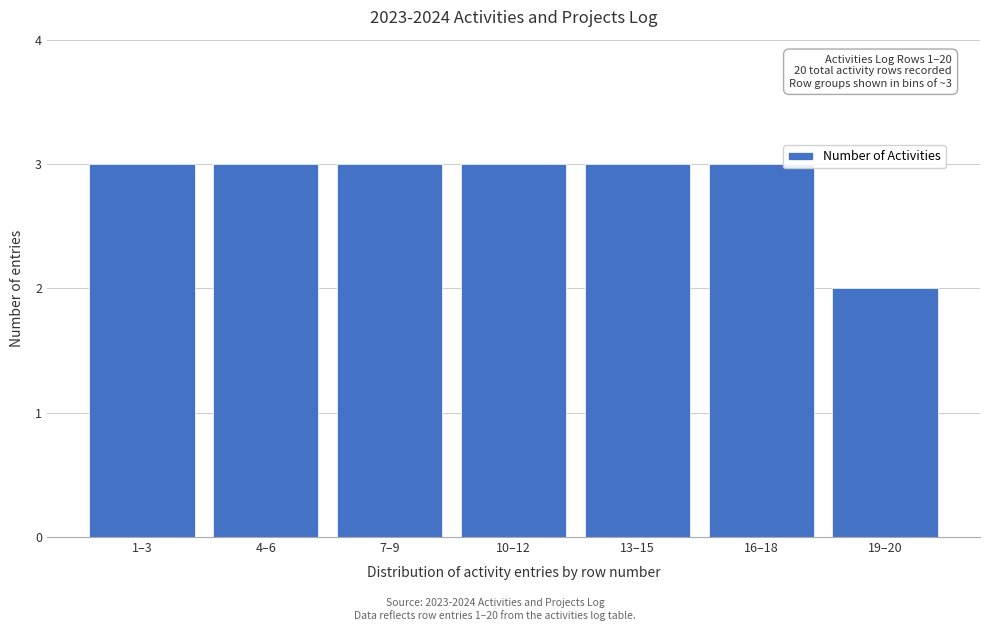

Reading left to right, transcribe all the data shown in this chart.

1–3=3	4–6=3	7–9=3	10–12=3	13–15=3	16–18=3	19–20=2